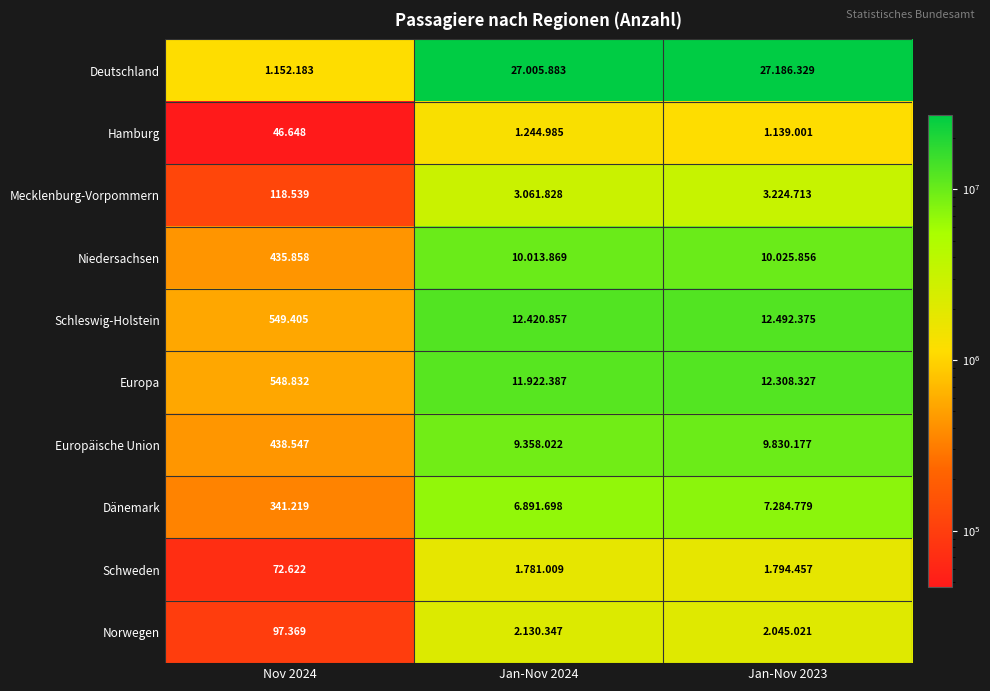

What is the maximum value for Deutschland?

27186329